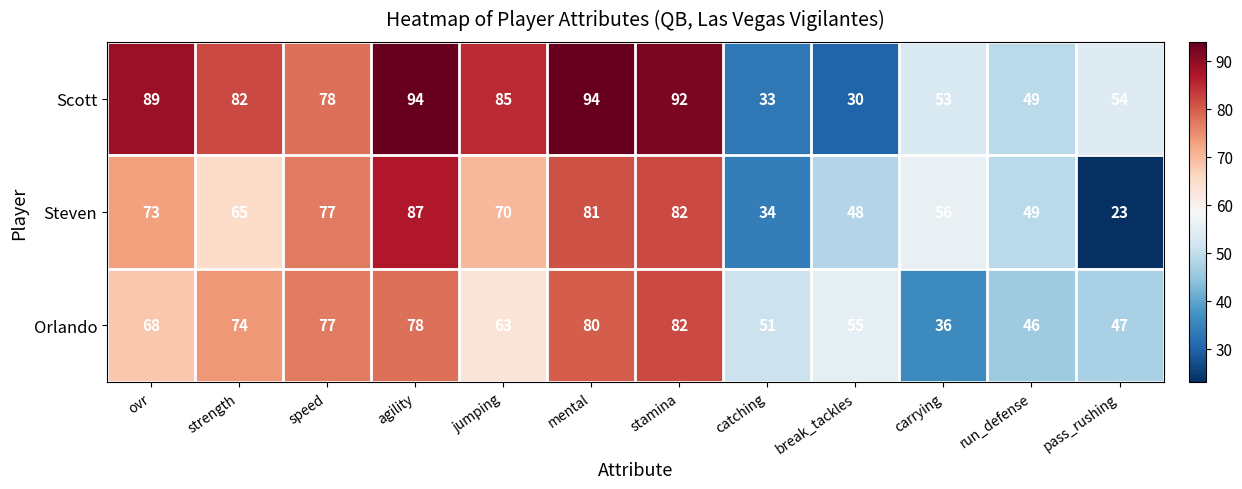

What is the minimum value shown in the chart?

23